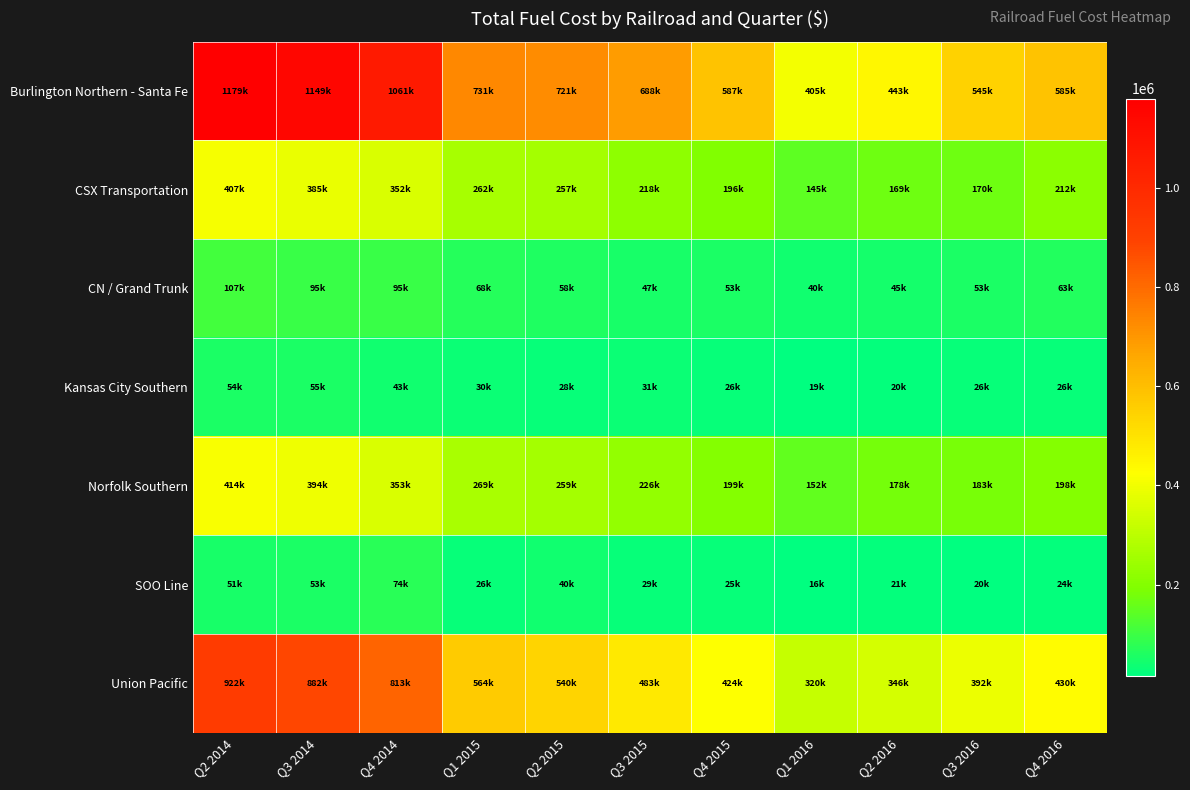

Which series has the largest total across all categories?

Burlington Northern - Santa Fe